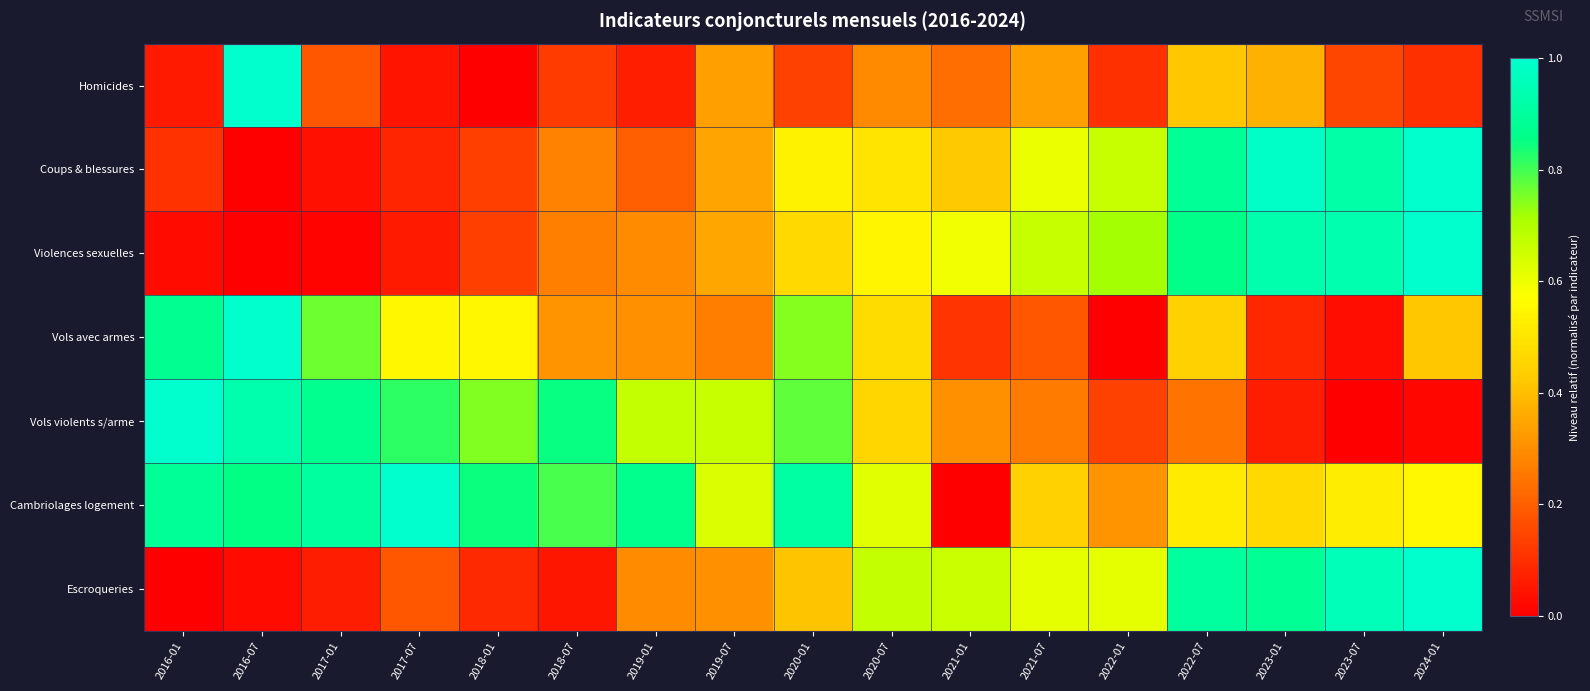

Which series changed the most between 2019-01 and 2021-07?

Cambriolages logement